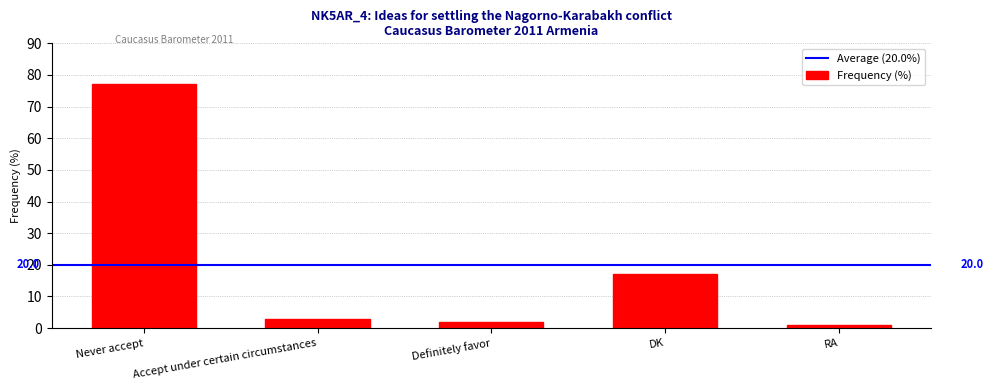

What is the value of the 2nd bar from the left?

3